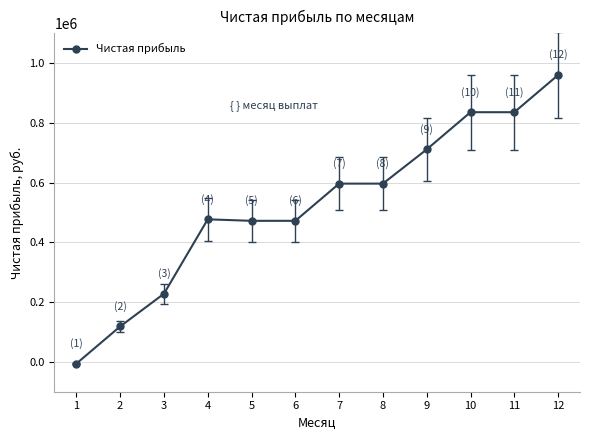

The value at 4 is 477200. True or false?

True